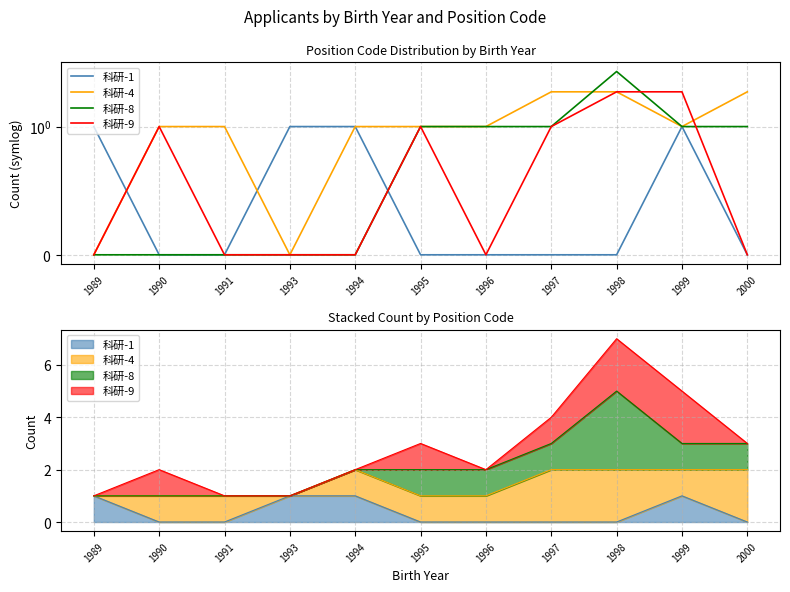

Is it true that 科研-8 equals 1 at 2000?

True